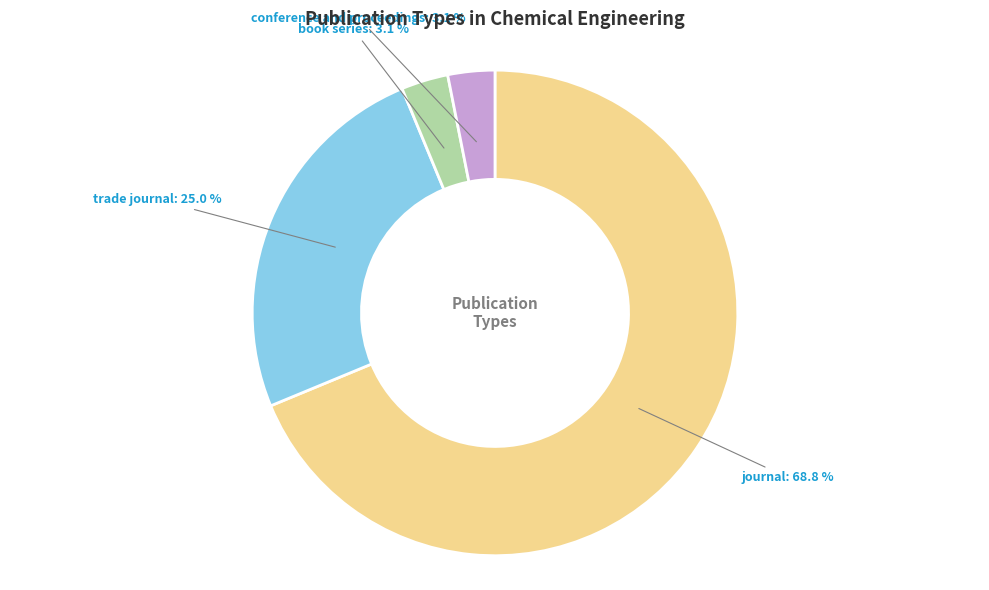

What percentage is the book series slice, to the nearest percent?

3%